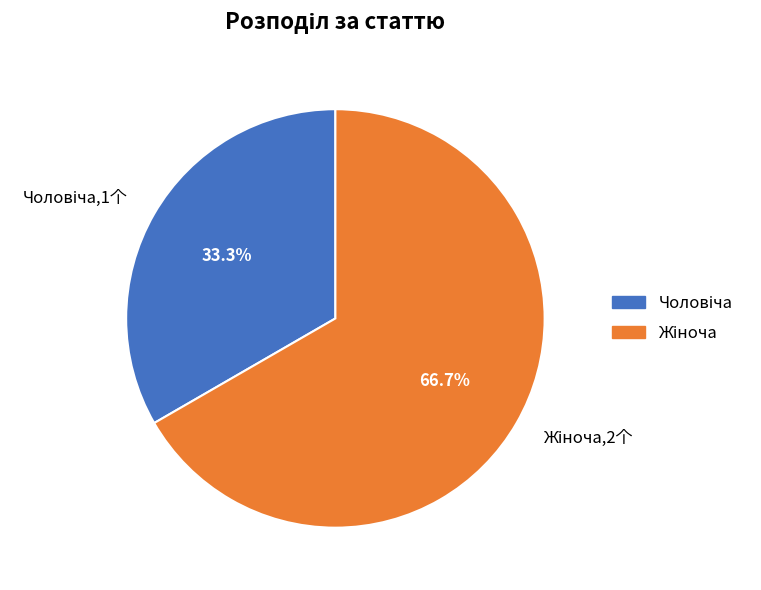

Is there any slice that represents more than half of the pie?

Yes